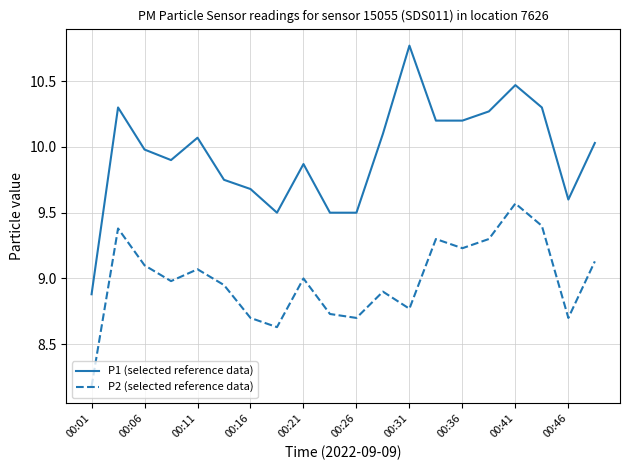

In P2 (selected reference data), how many points are higher than both neighbors (excluding endpoints)?

6